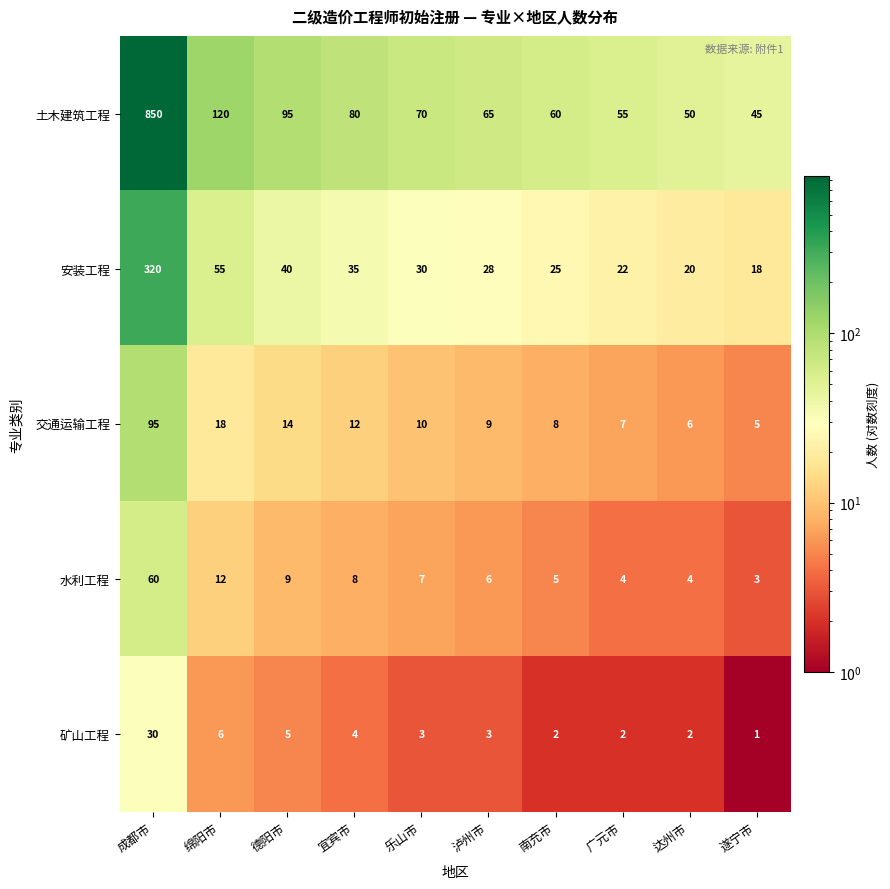

What is the maximum value for 交通运输工程?

95